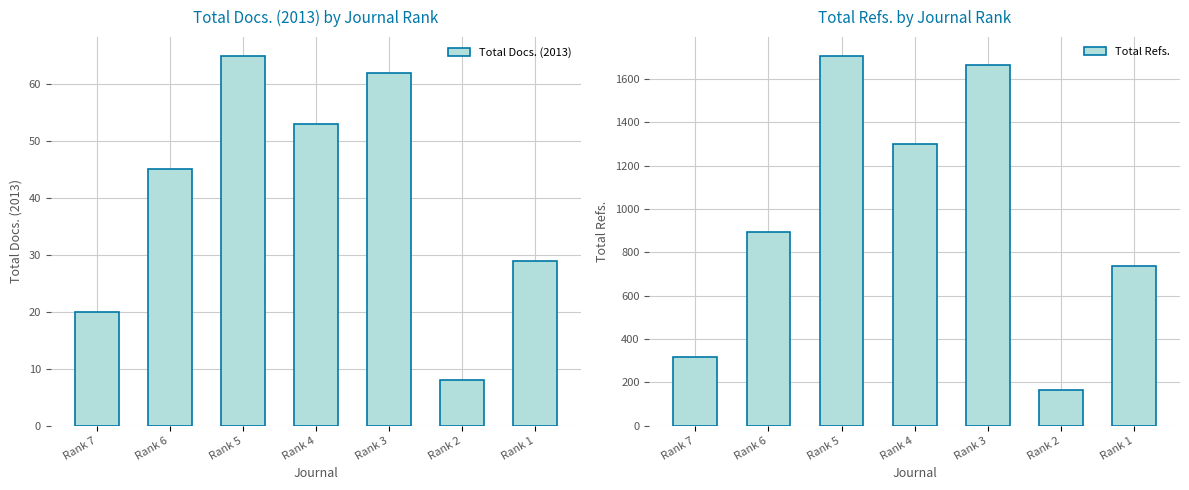

Where is Total Refs. nearest to the value 935?

Rank 6